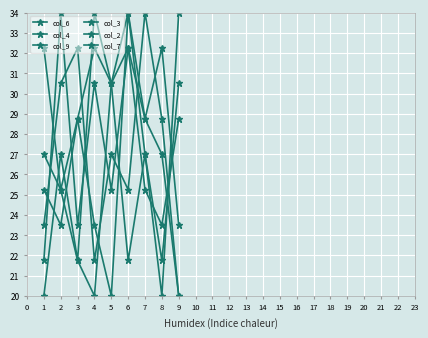

How many data points in col_7 are less than 27?

4